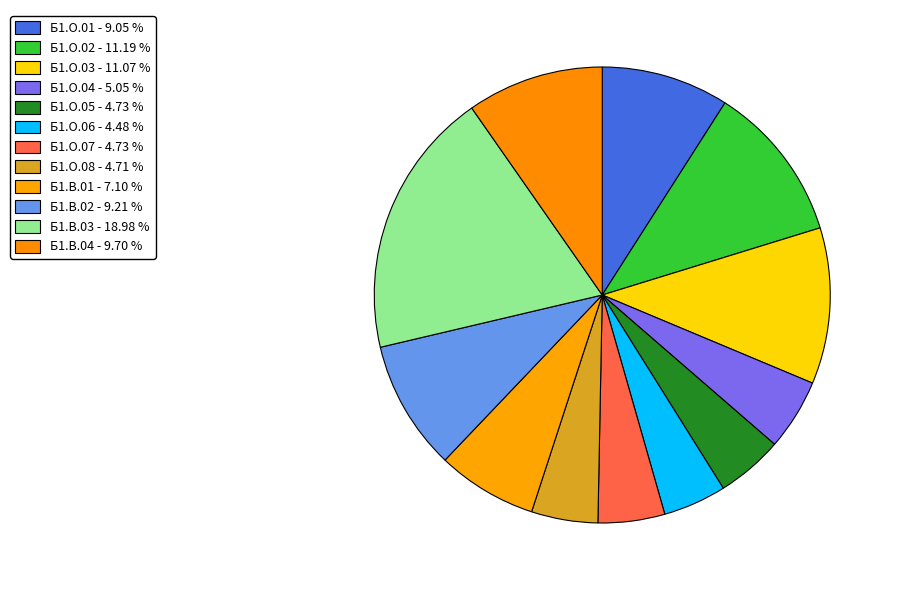

How many slices are in this pie chart?

12